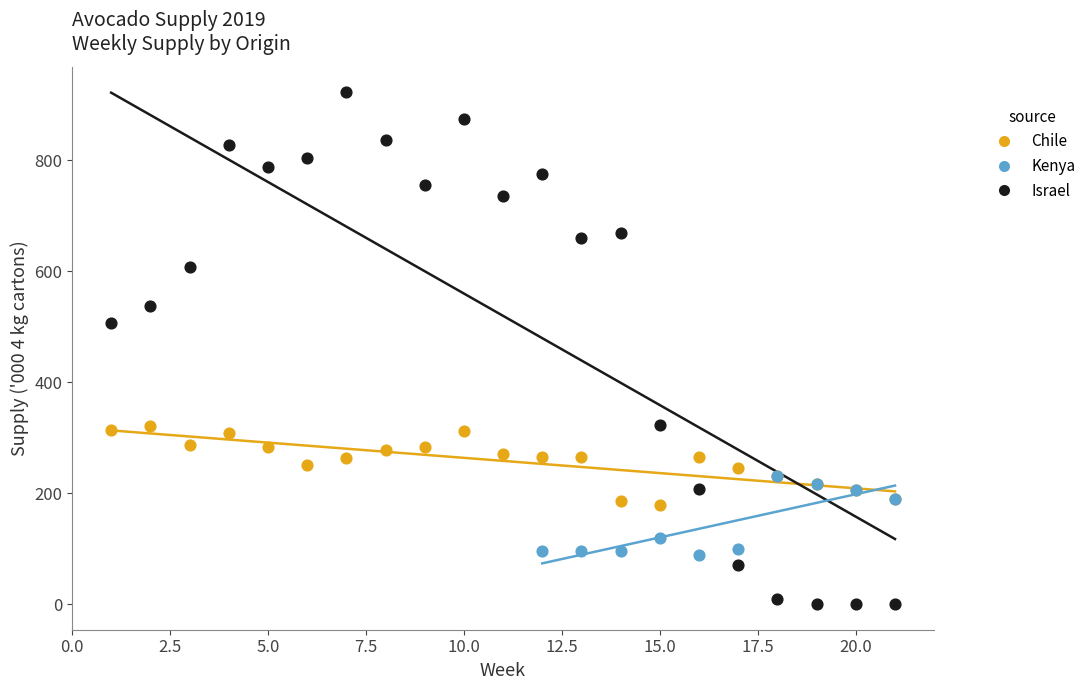

What are all the series names shown in the legend?

Chile, Kenya, Israel